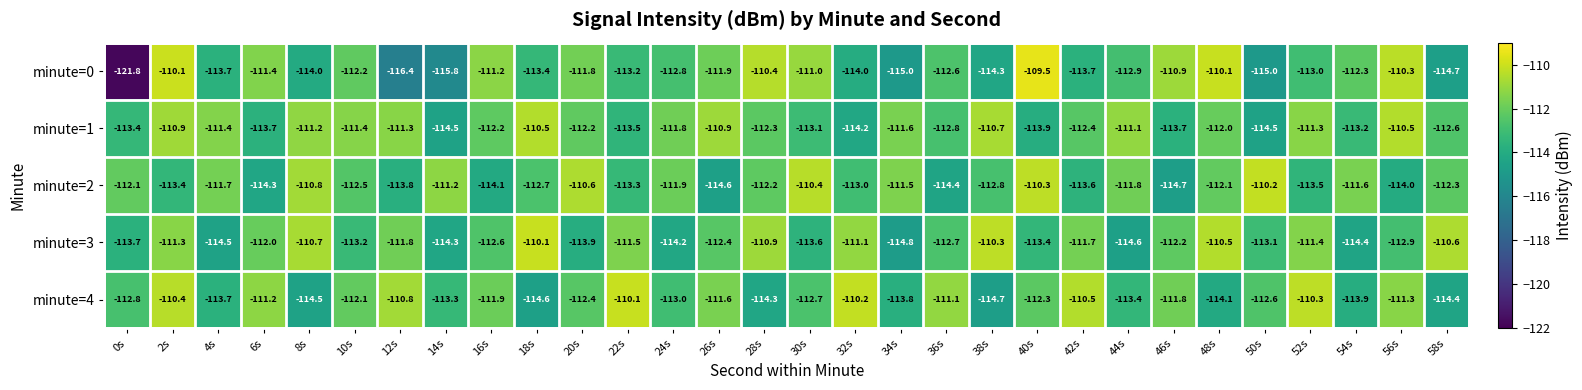

The value of minute=4 at 16s is -111.9. True or false?

True